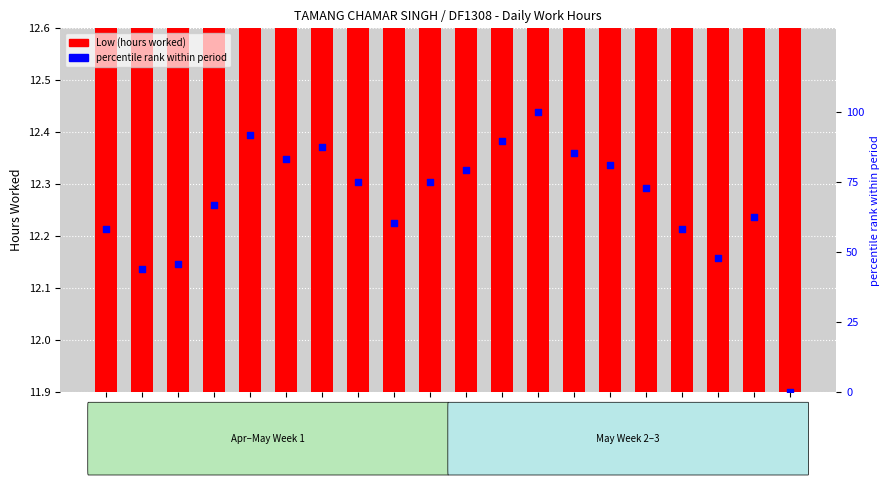

Which series reaches the maximum Y coordinate?

percentile rank within period